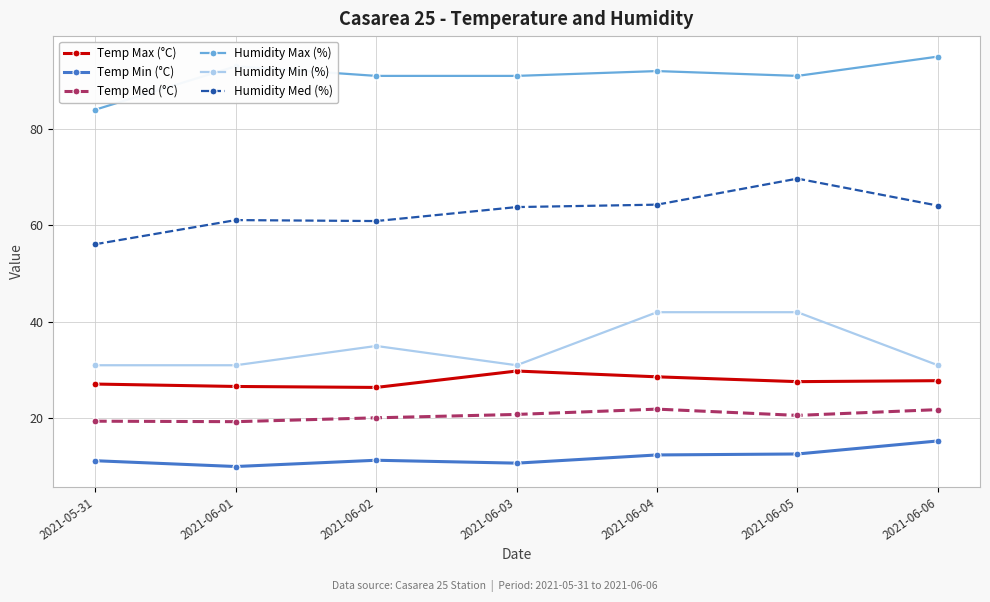

What position from the right is 2021-06-03?

4